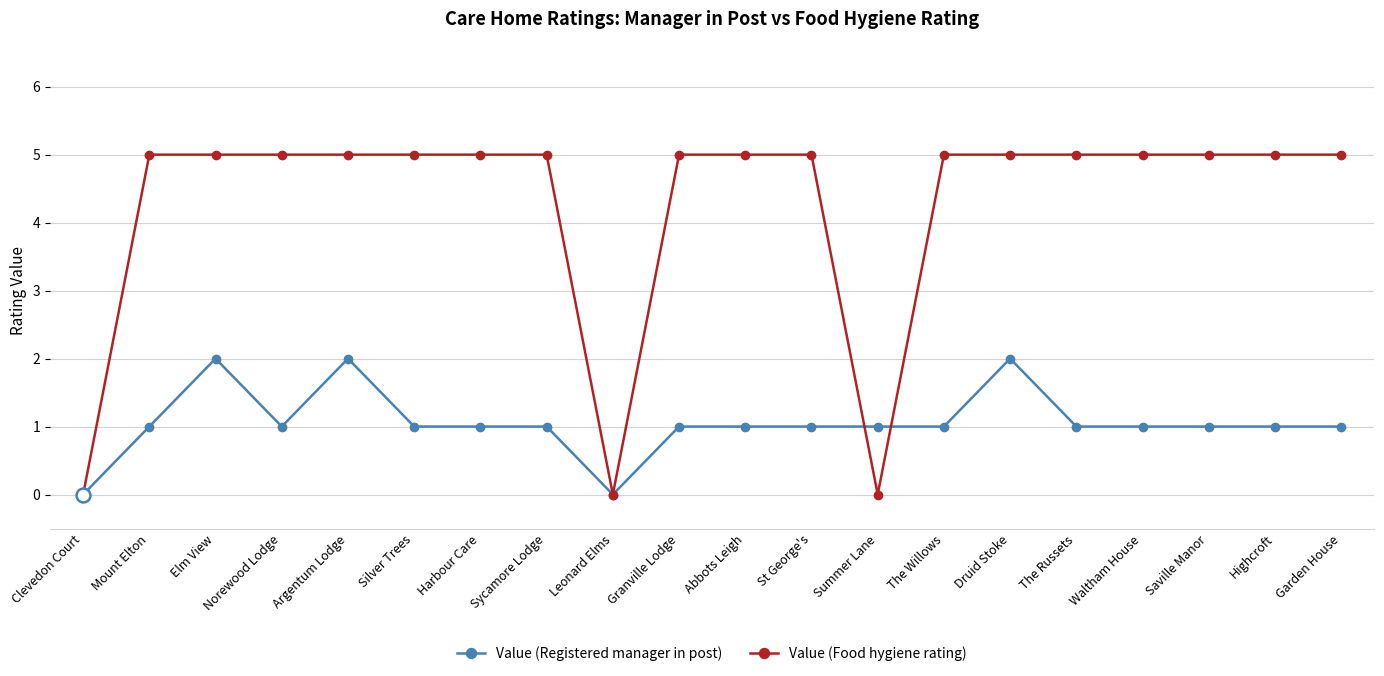

After their last crossing, which series has the higher values: Value (Food hygiene rating) or Value (Registered manager in post)?

Value (Food hygiene rating)